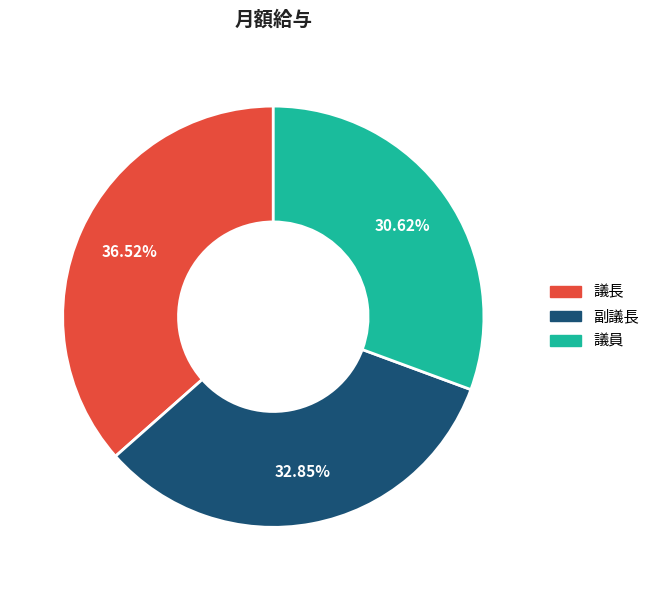

To the nearest percent, what percentage of the pie is 議員?

31%